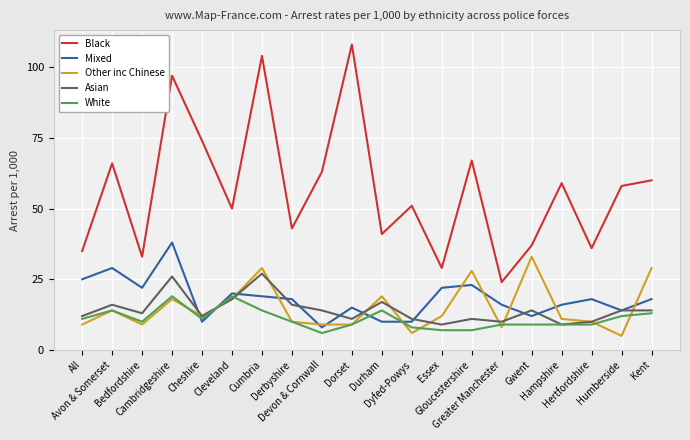

The value of Black at Devon & Cornwall is 113. True or false?

False